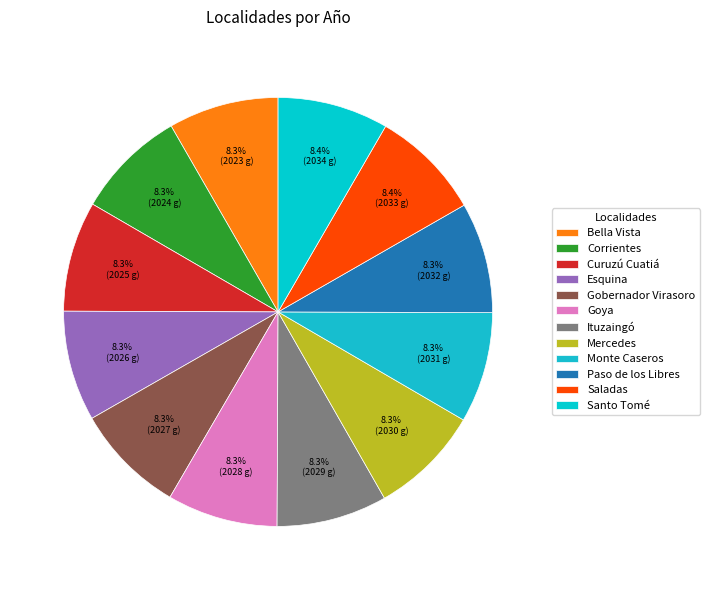

Count the number of slices in the pie.

12